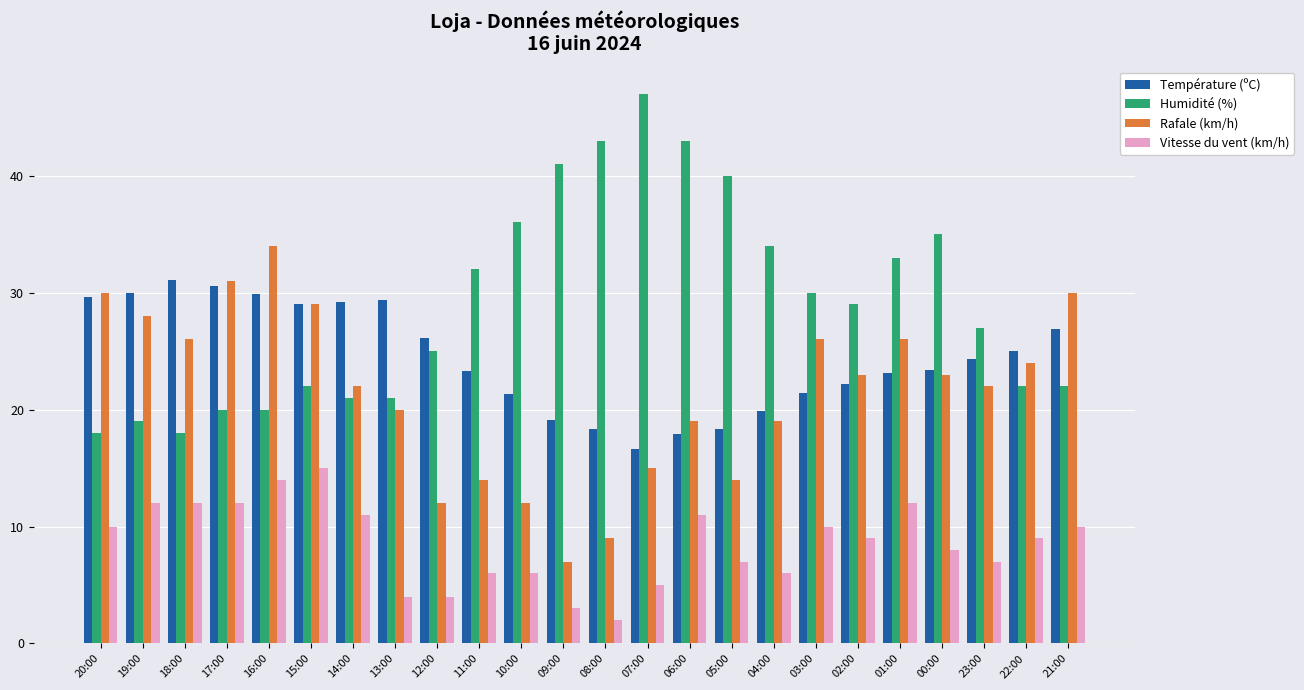

Where does the Humidité (%) series first go above 29?

11:00